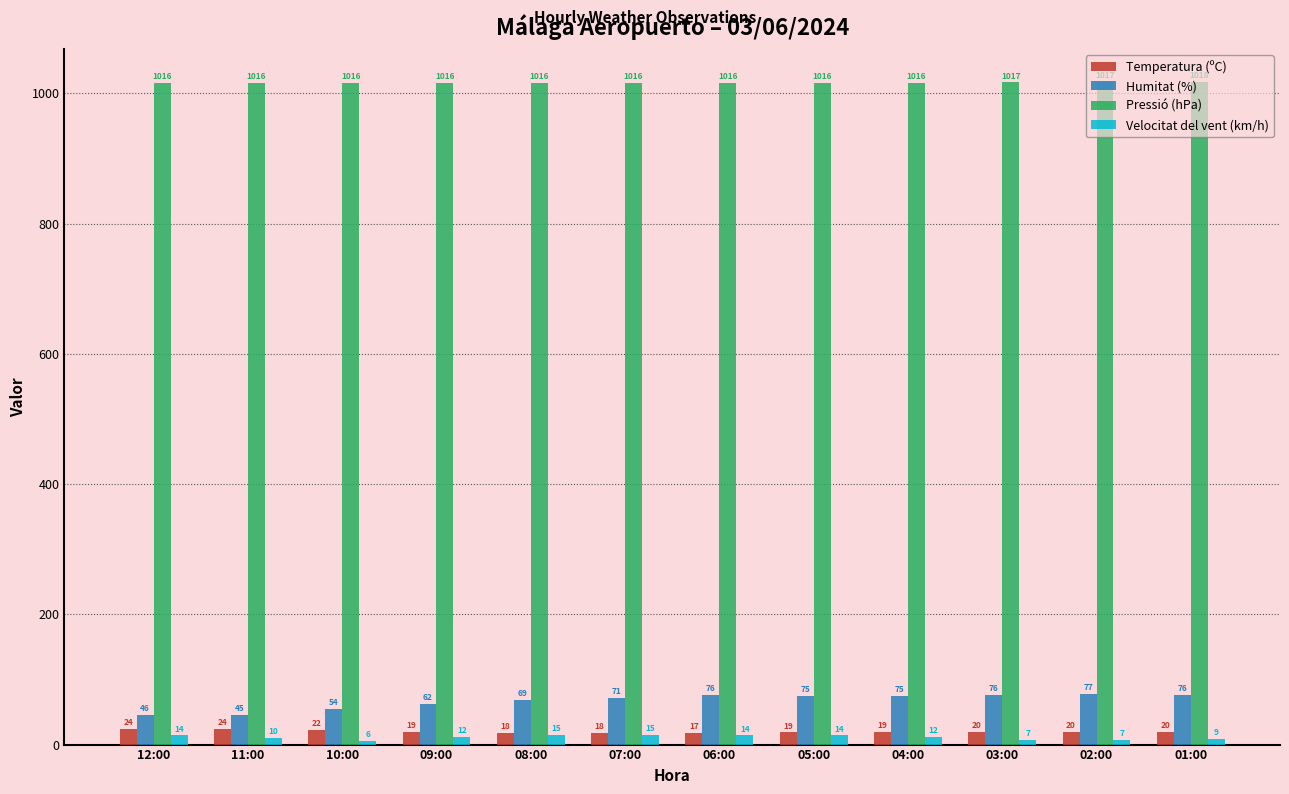

How many data points in Pressió (hPa) are less than 1016?

3